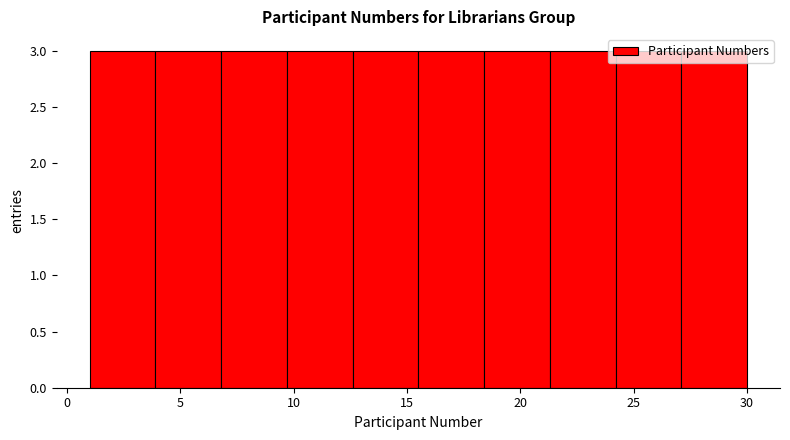

Reading left to right, list every bar in this chart as the range it spans on the x-axis followed by its height. Neither the bar edges nor the heights are printed on the chart, so give them approximately, as read against the axes.

1.0 to 3.9: 3
3.9 to 6.8: 3
6.8 to 9.7: 3
9.7 to 12.6: 3
12.6 to 15.5: 3
15.5 to 18.4: 3
18.4 to 21.3: 3
21.3 to 24.2: 3
24.2 to 27.1: 3
27.1 to 30.0: 3